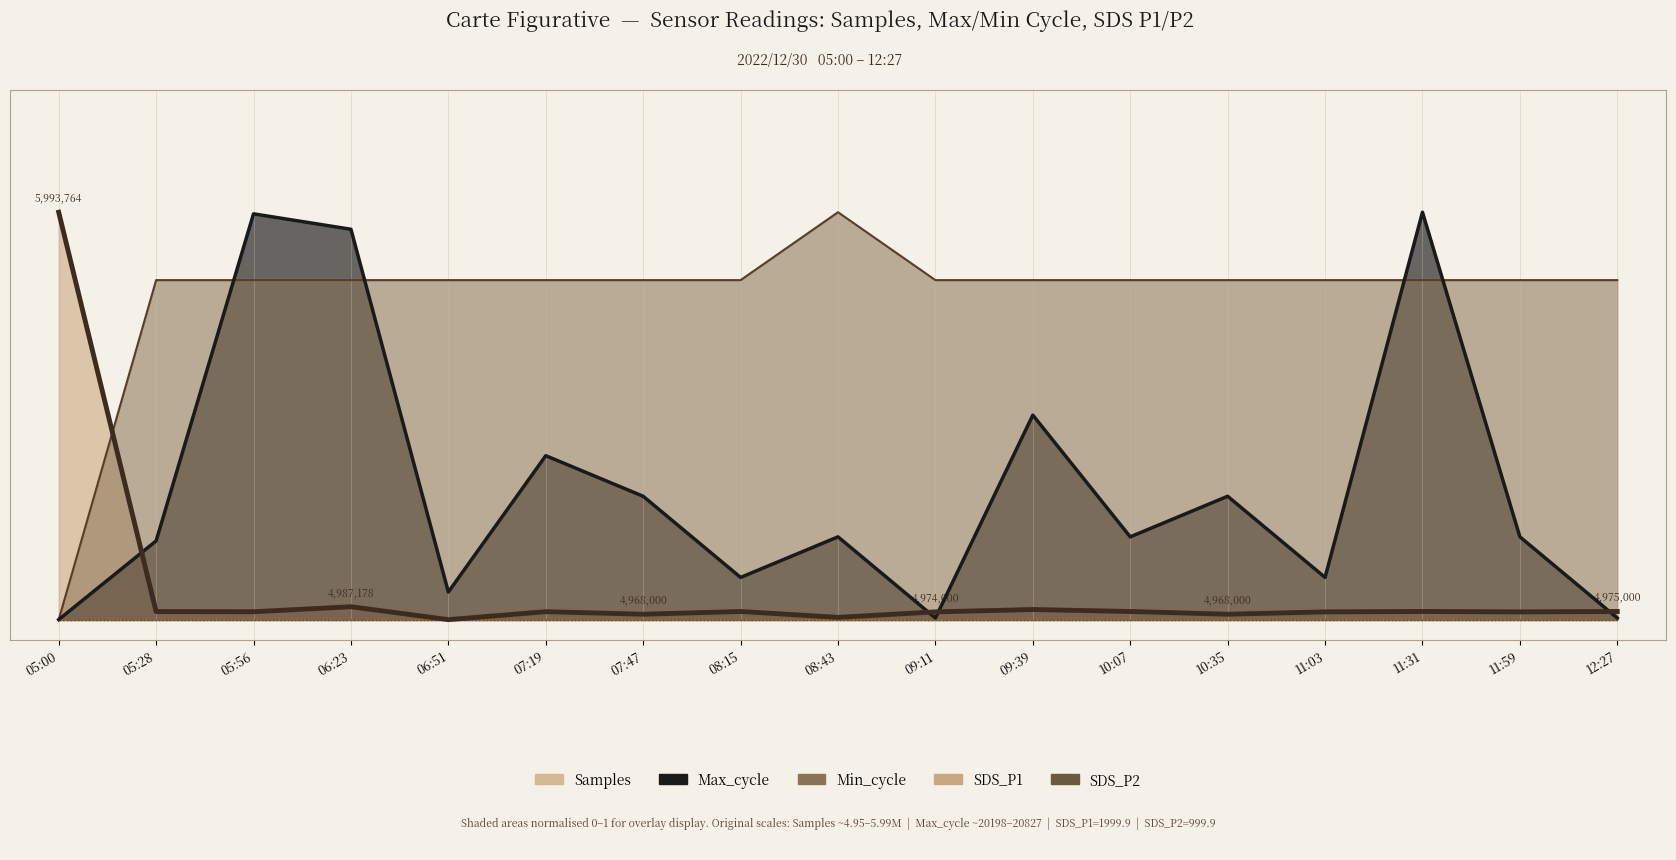

Reading left to right, what are all the values shown in this chart?

Samples: 1.0	0.0	0.0	0.0	0.0	0.0	0.0	0.0	0.0	0.0	0.0	0.0	0.0	0.0	0.0	0.0	0.0
Max_cycle: 0.0	0.2	1.0	1.0	0.1	0.4	0.3	0.1	0.2	0.0	0.5	0.2	0.3	0.1	1.0	0.2	0.0
Min_cycle: 0.0	0.8	0.8	0.8	0.8	0.8	0.8	0.8	1.0	0.8	0.8	0.8	0.8	0.8	0.8	0.8	0.8